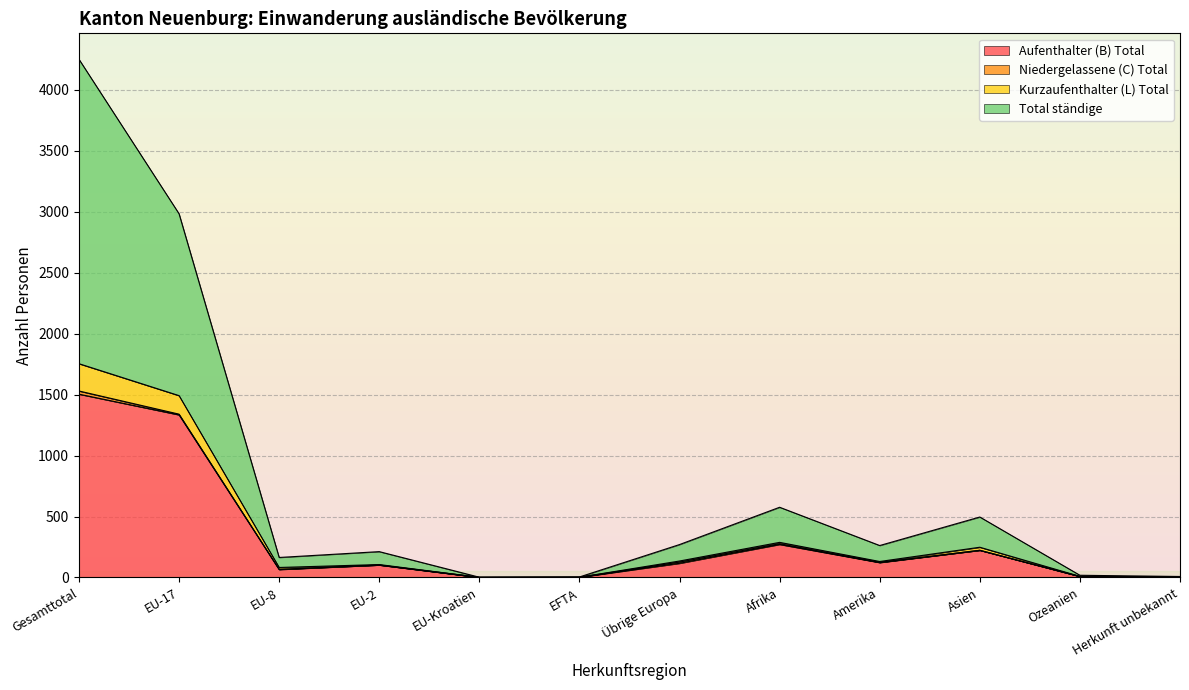

What is the maximum value for Aufenthalter (B) Total?

1504